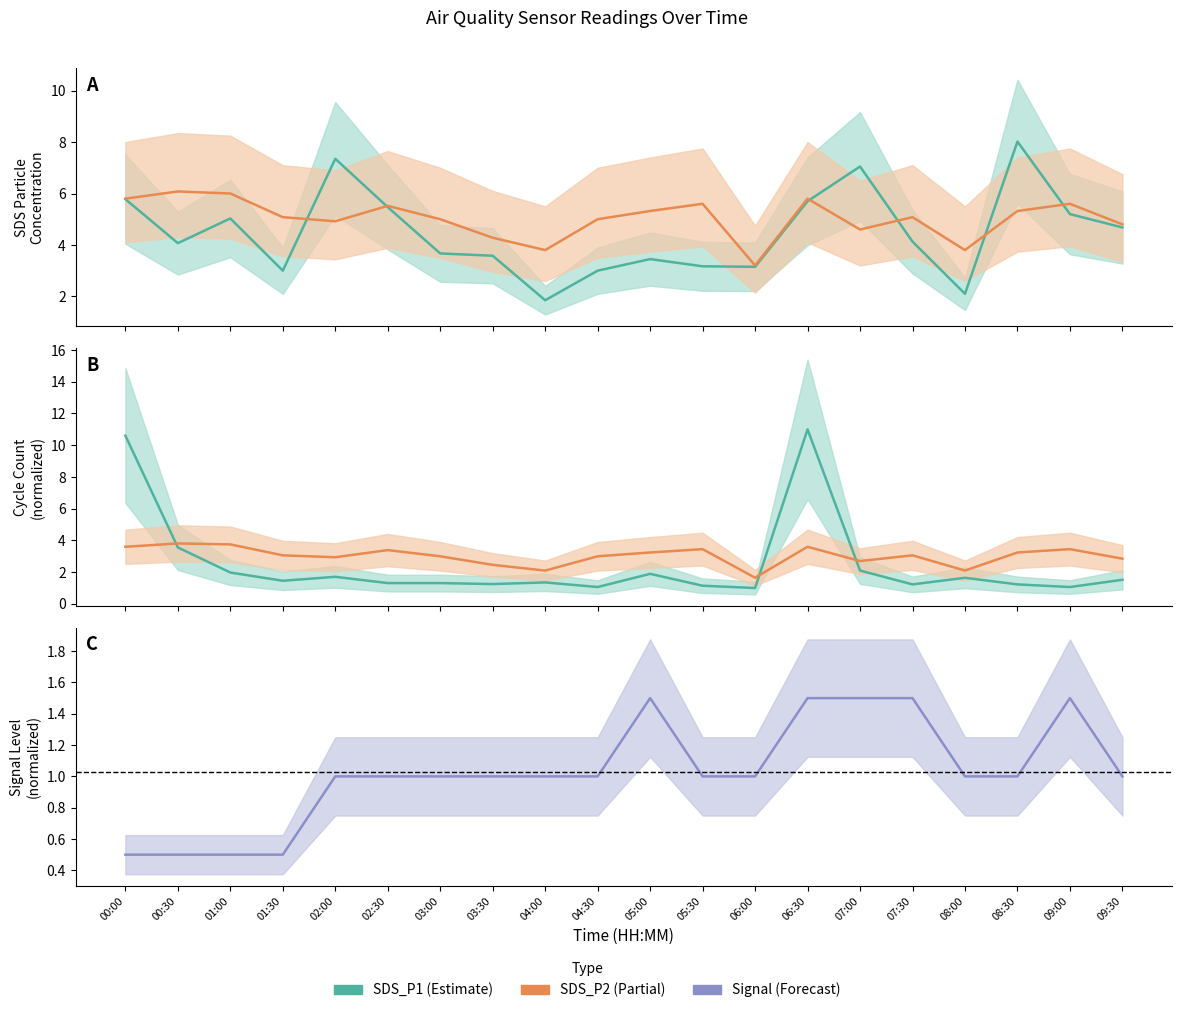

Between 08:00 and 09:00, which series saw the biggest shift?

SDS_P1